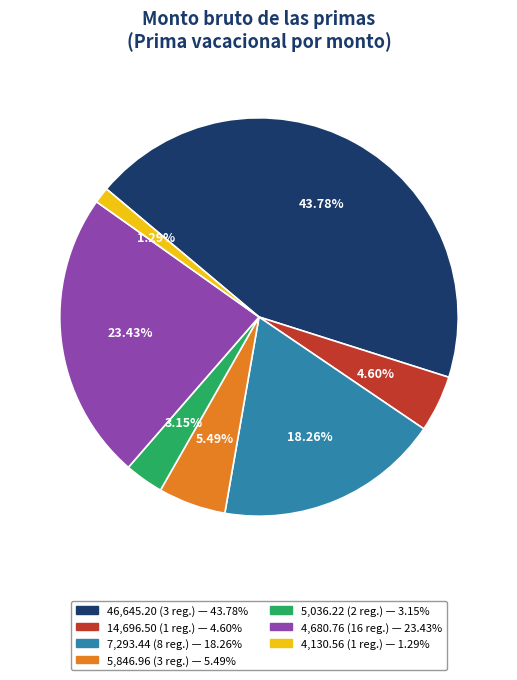

Is there any slice that represents more than half of the pie?

No